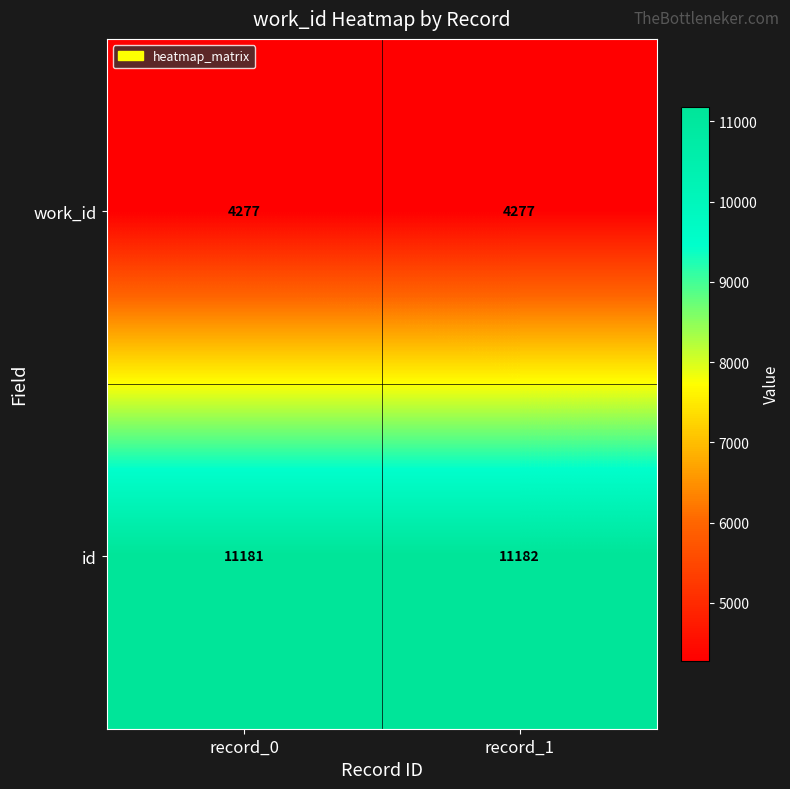

Reading right to left, list all the values displayed in this chart.

work_id: record_1=4277	record_0=4277
id: record_1=11182	record_0=11181